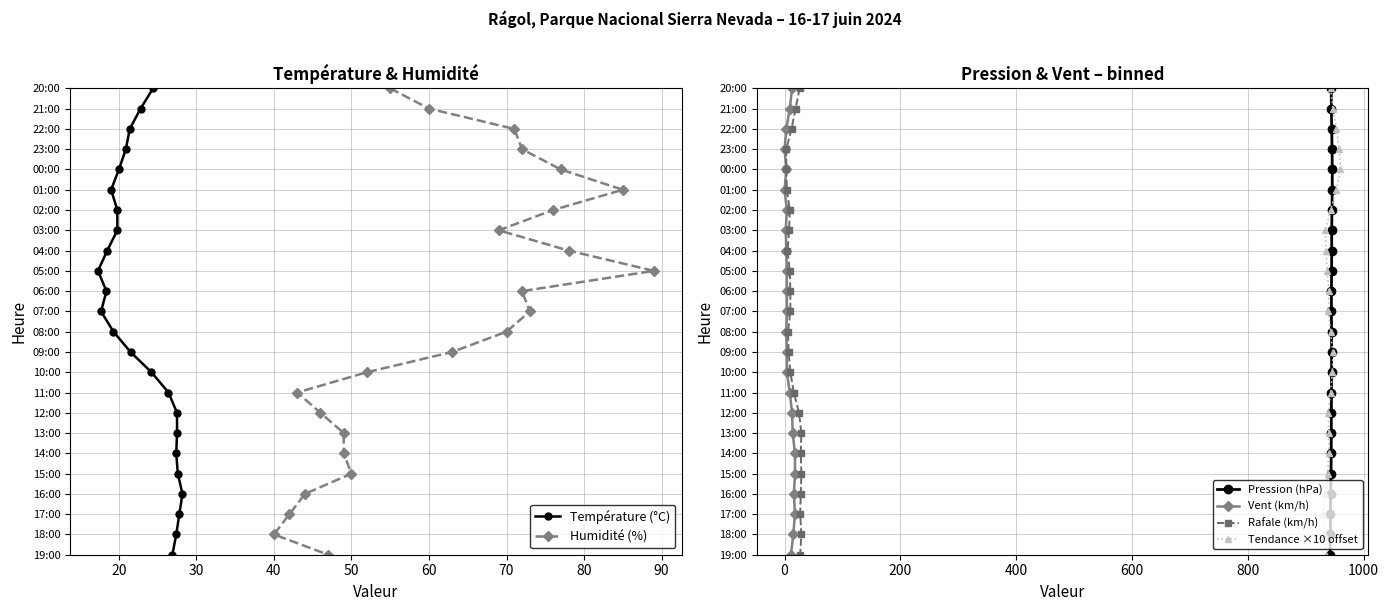

Which series has the largest range (max minus min)?

Température (°C)